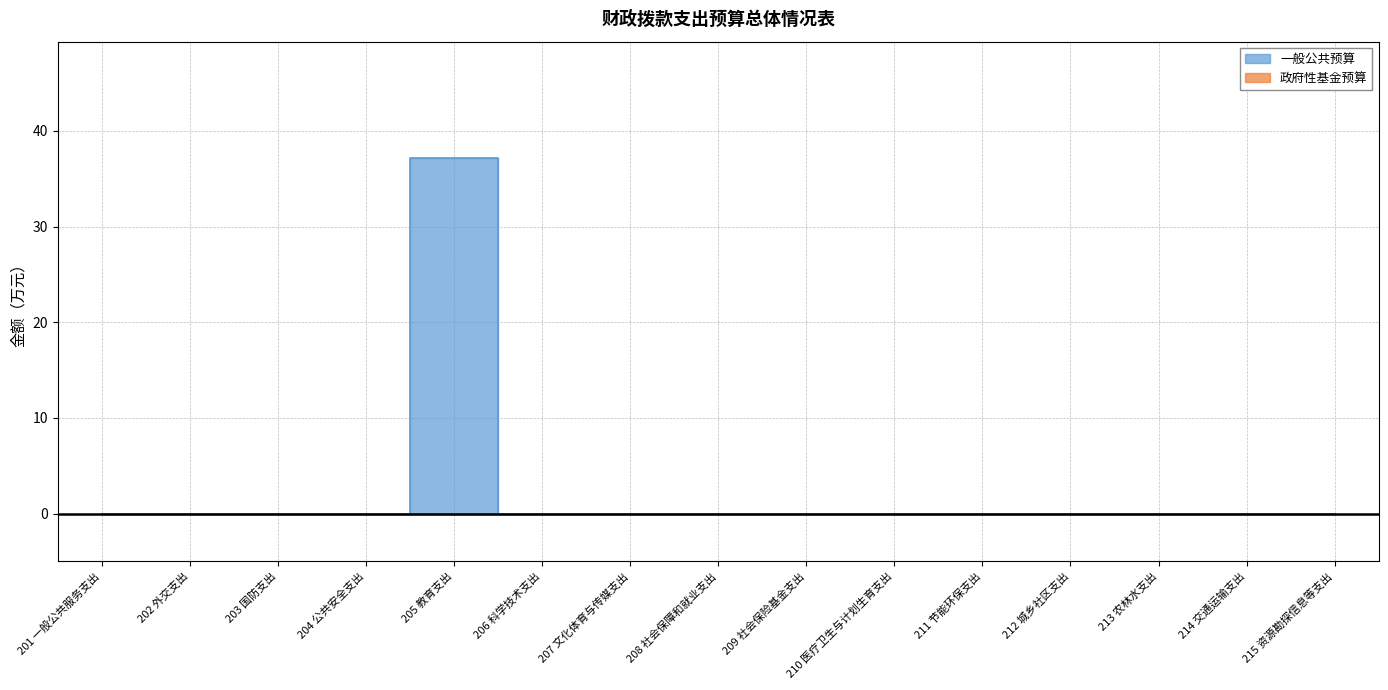

What is the greatest value displayed?

37.2